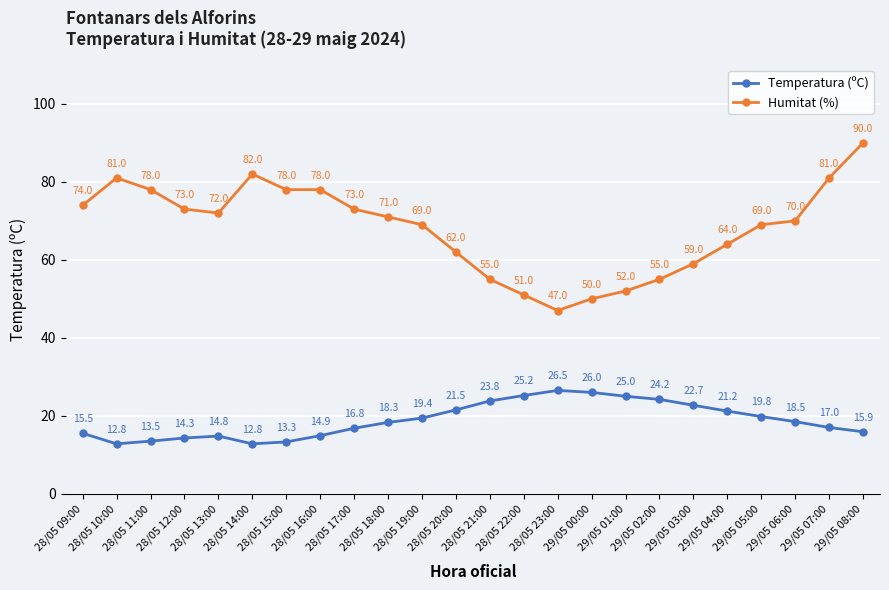

In Temperatura (ºC), how many points are lower than both neighbors (excluding endpoints)?

2